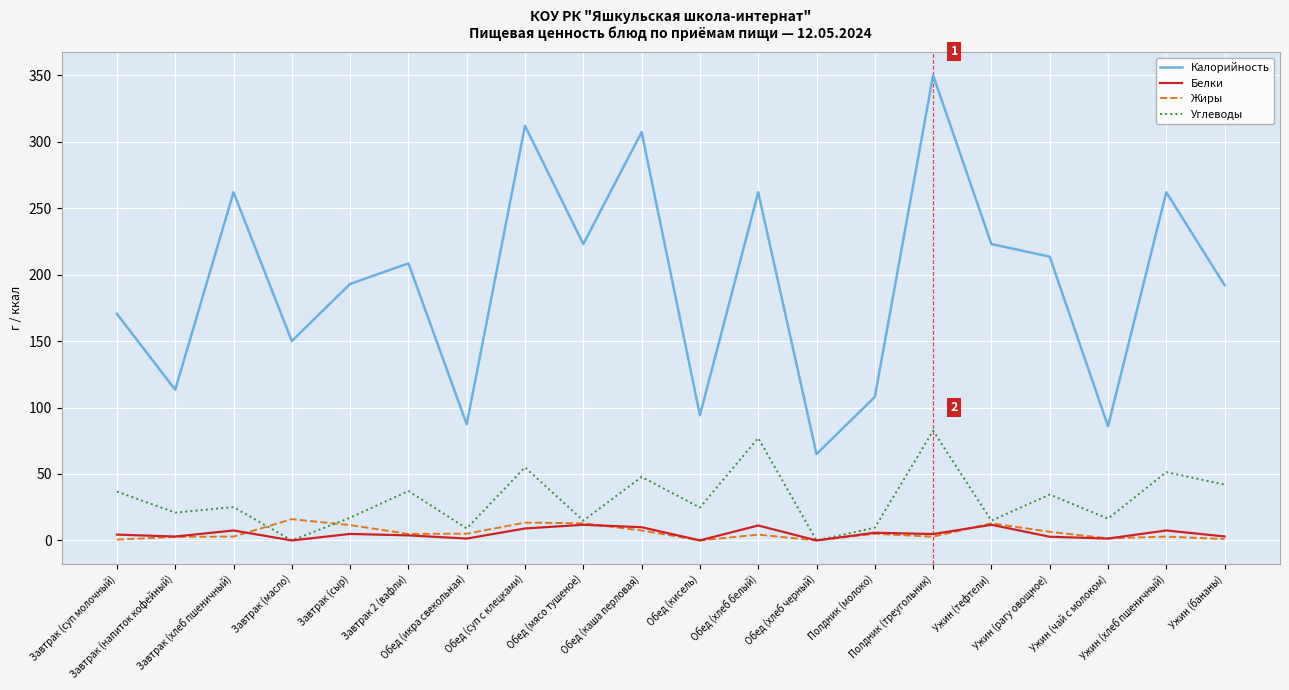

Is it true that Калорийность equals 94.2 at Обед (кисель)?

True